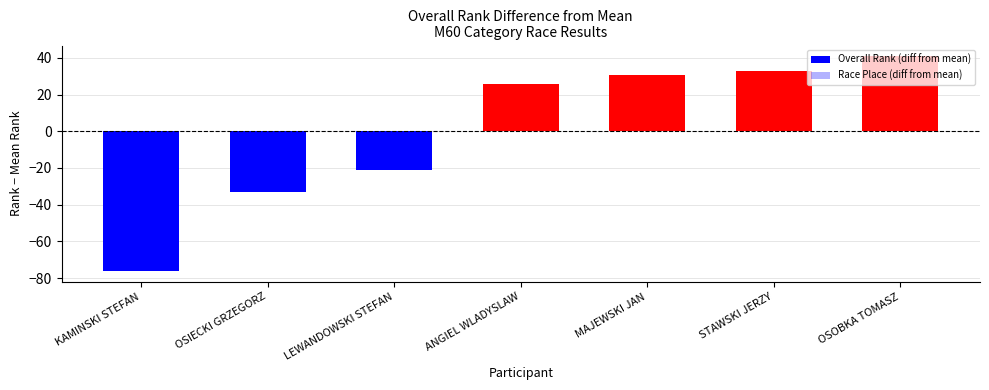

How many values in Race Place (diff from mean) are above zero?

3